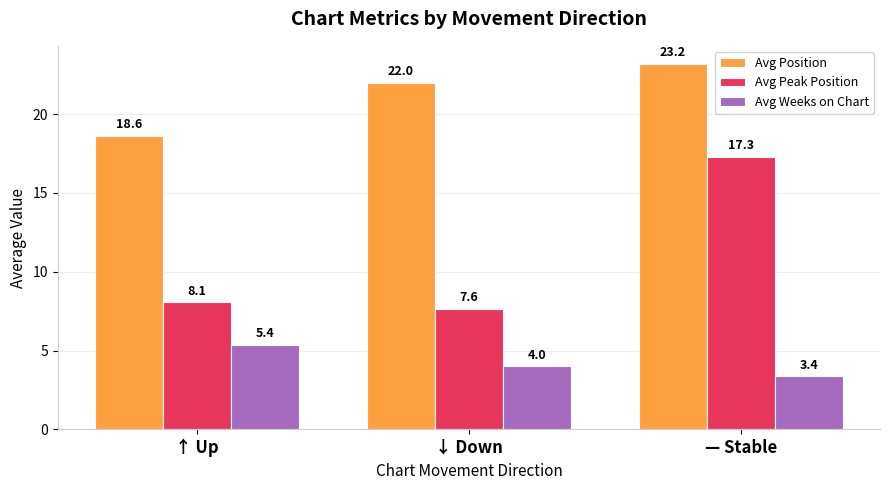

What is the value of the Avg Weeks on Chart bar at the 2nd from the left?

4.0